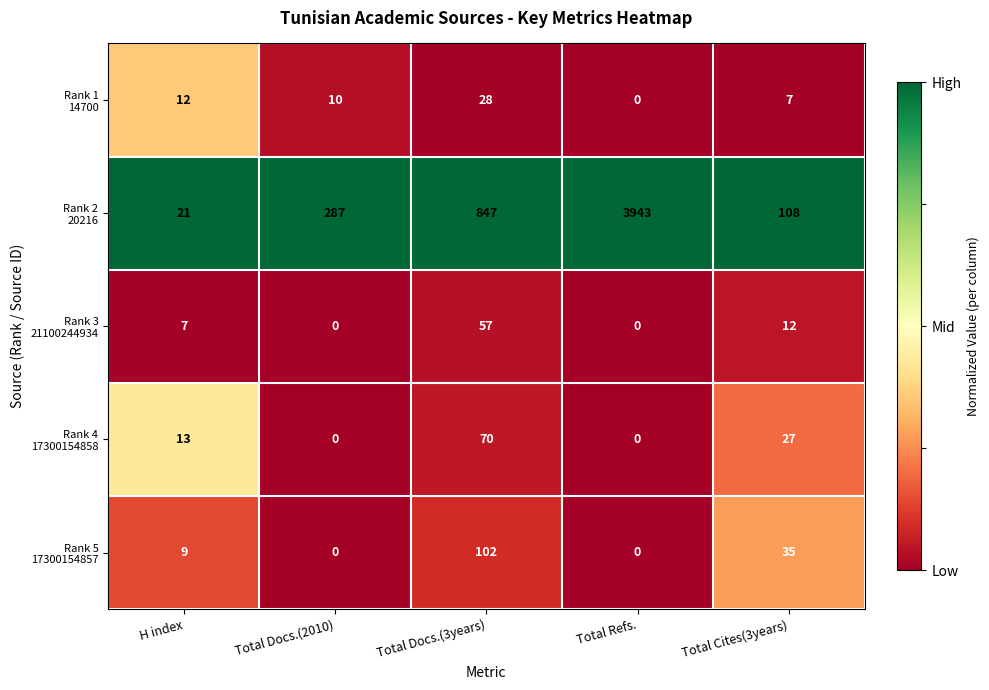

What is the difference between the highest and lowest values at Total Cites(3years)?

101